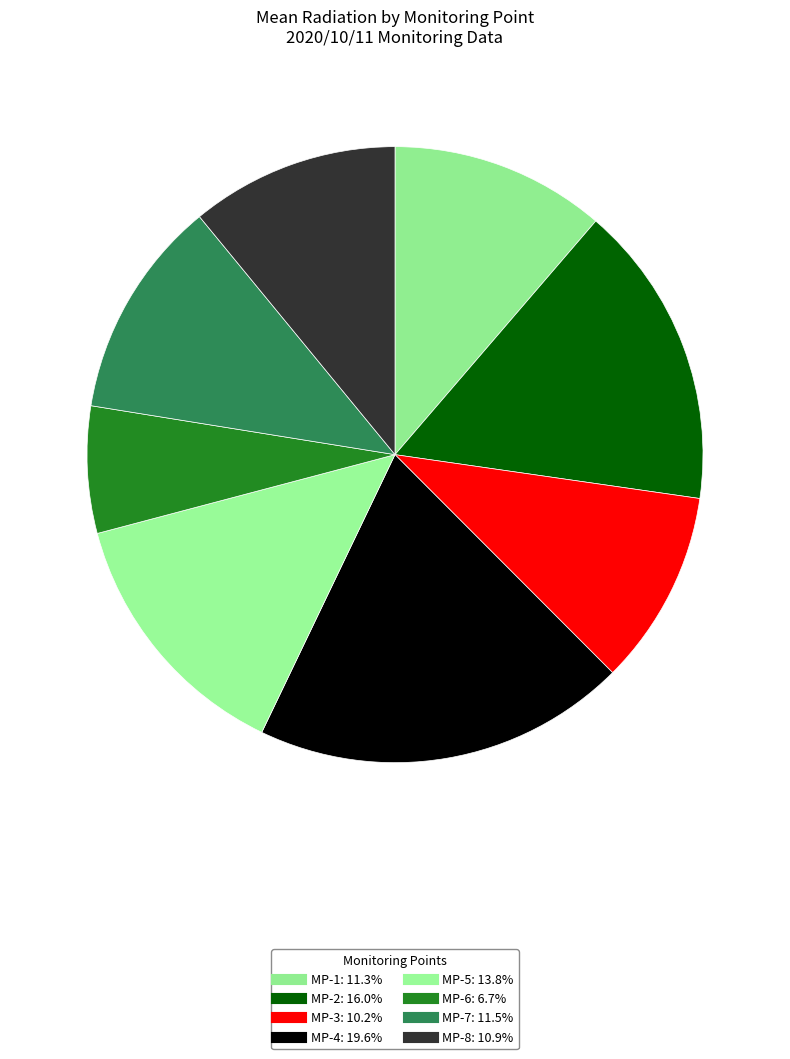

How many slices are in this pie chart?

8